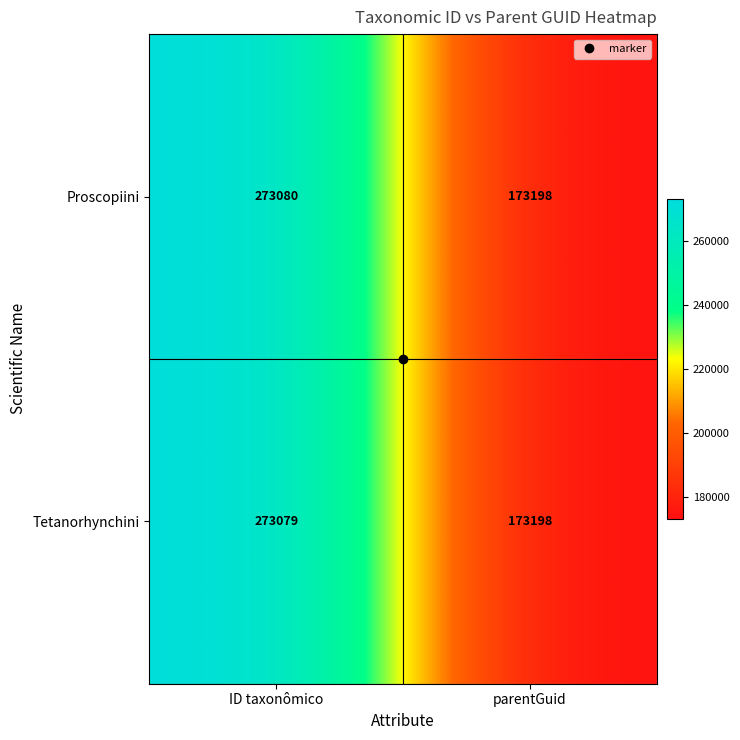

Rank the series by their average value, from highest to lowest.

Proscopiini, Tetanorhynchini